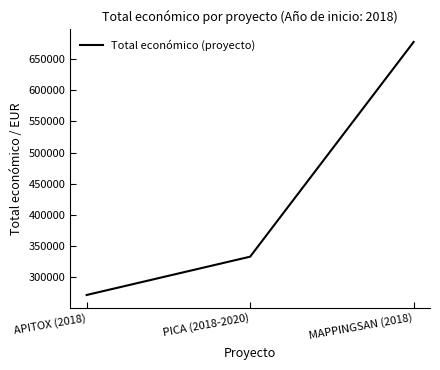

The value at MAPPINGSAN (2018) is 1165134. True or false?

False